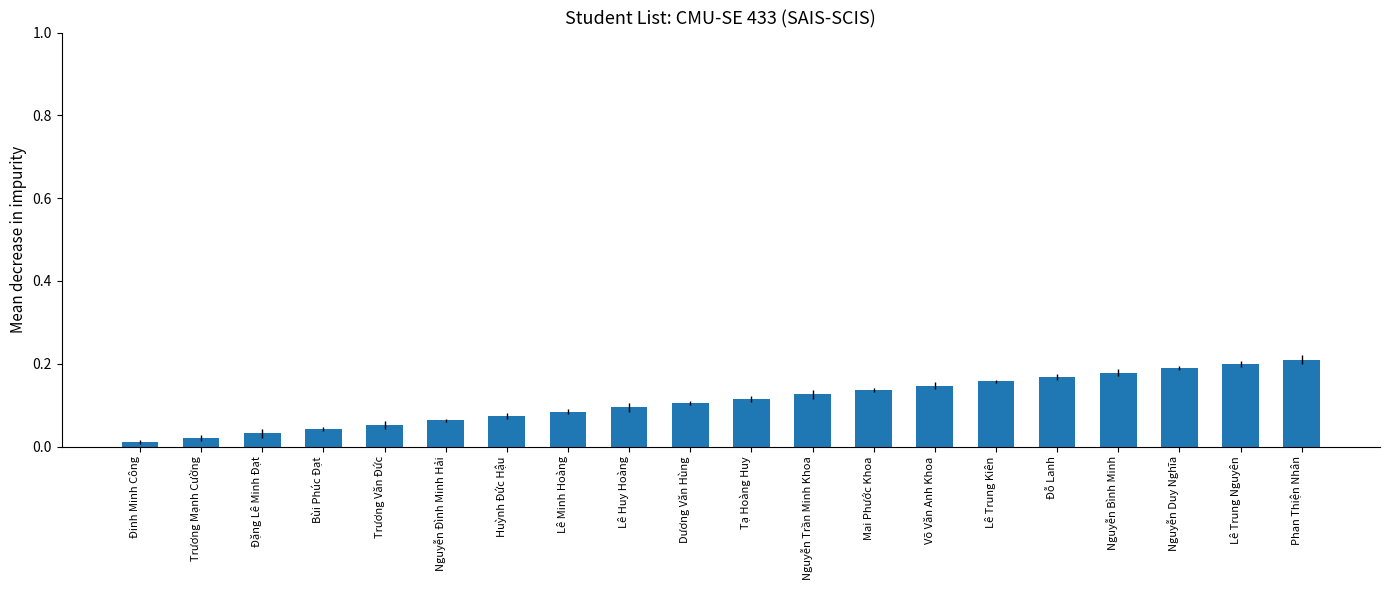

What is the label of the 6th bar from the right?

Lê Trung Kiên